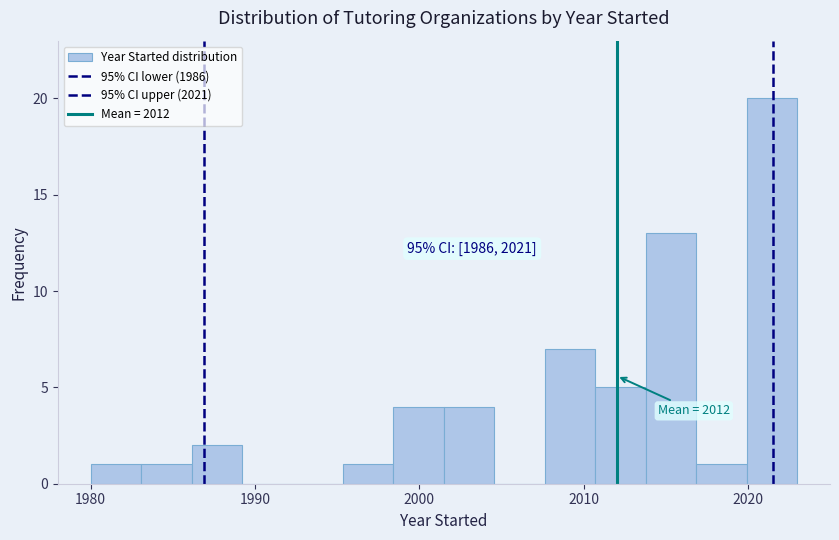

Read against the x-axis, roughly where is the centre of the tallest bar?

2021